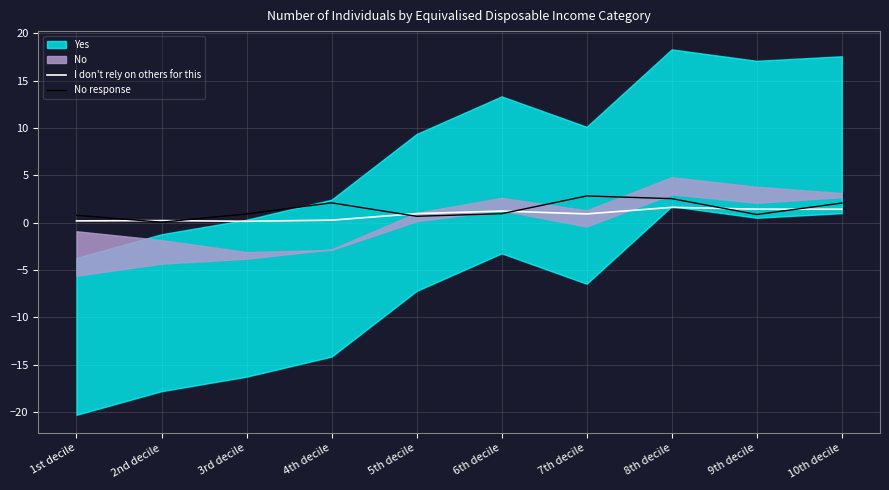

The value of I don't rely on others for this at 9th decile is 1.4. True or false?

True